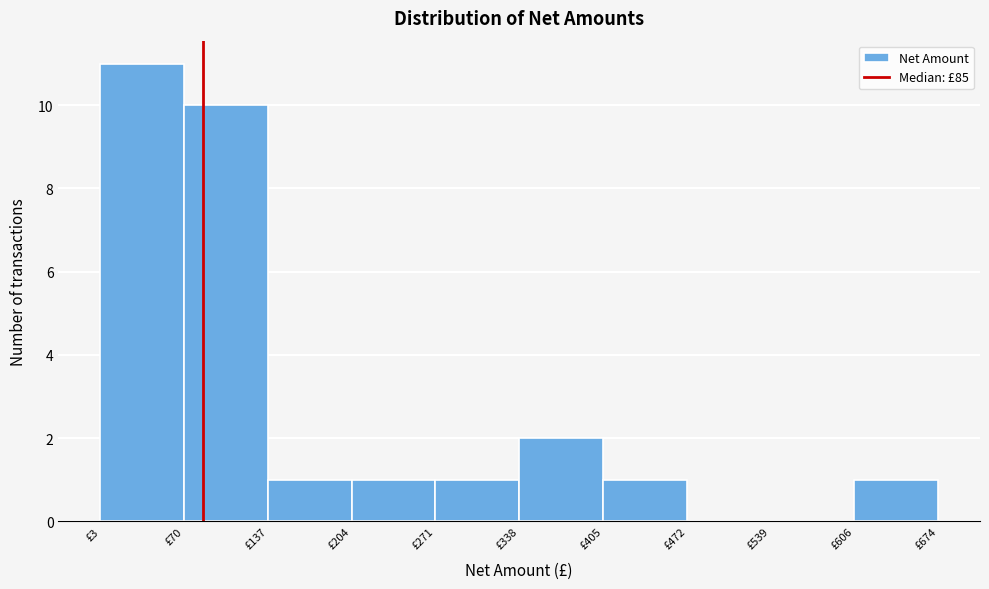

How tall is the bar that spans 340 to 410 on the x-axis? Neither the bar edges nor the heights are printed on the chart, so give them approximately, as read against the axes.

2